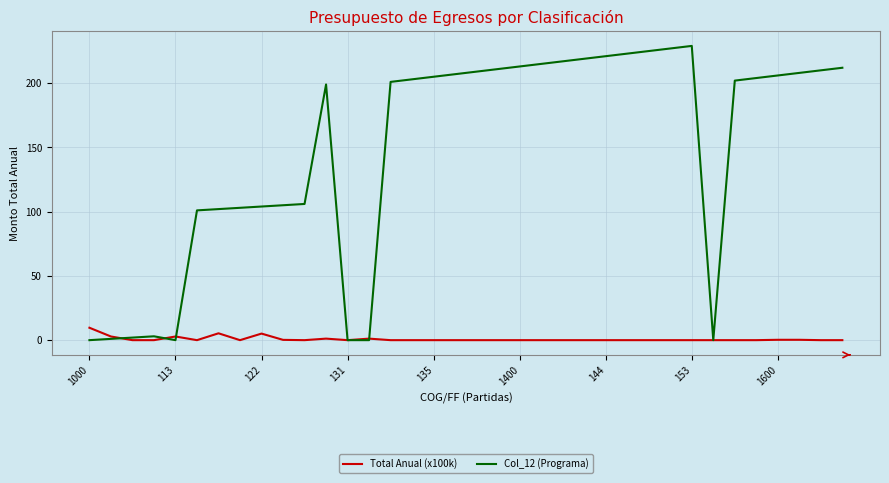

How many distinct data groups are displayed?

2